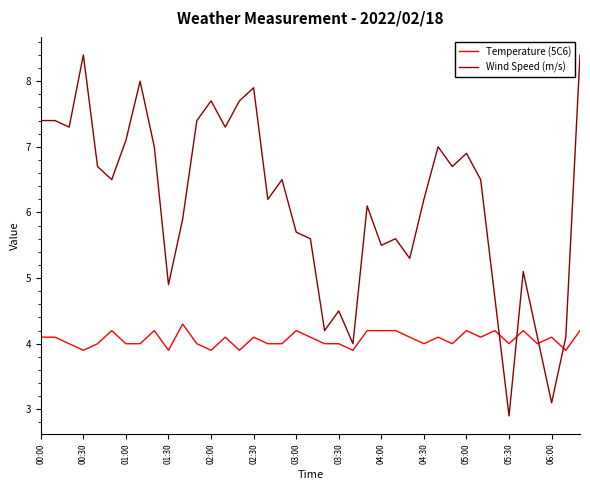

Which series has the widest spread of values?

Wind Speed (m/s)